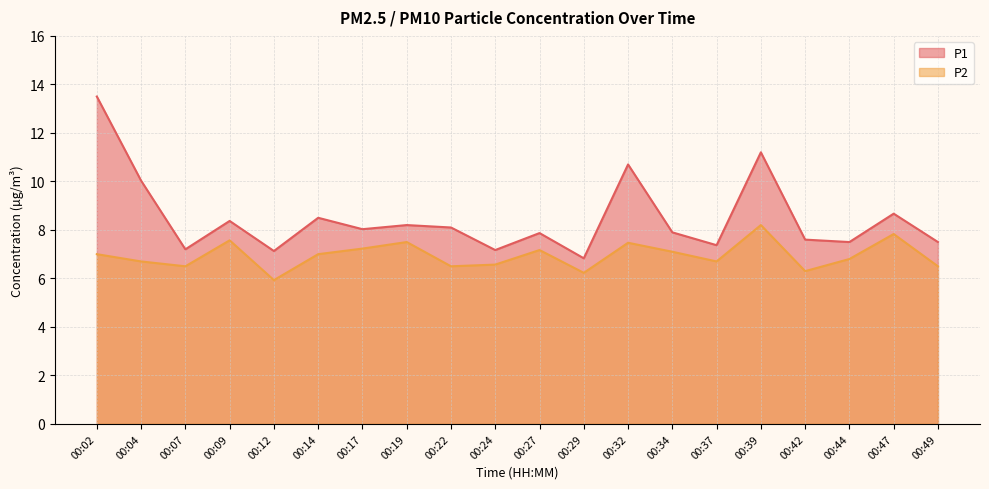

At which category does the chart reach its peak across all series?

00:02